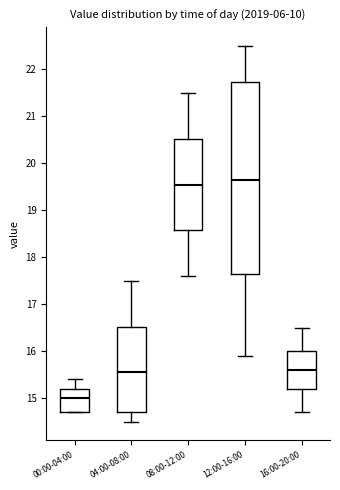

Which box has the lowest median line?

00:00-04:00